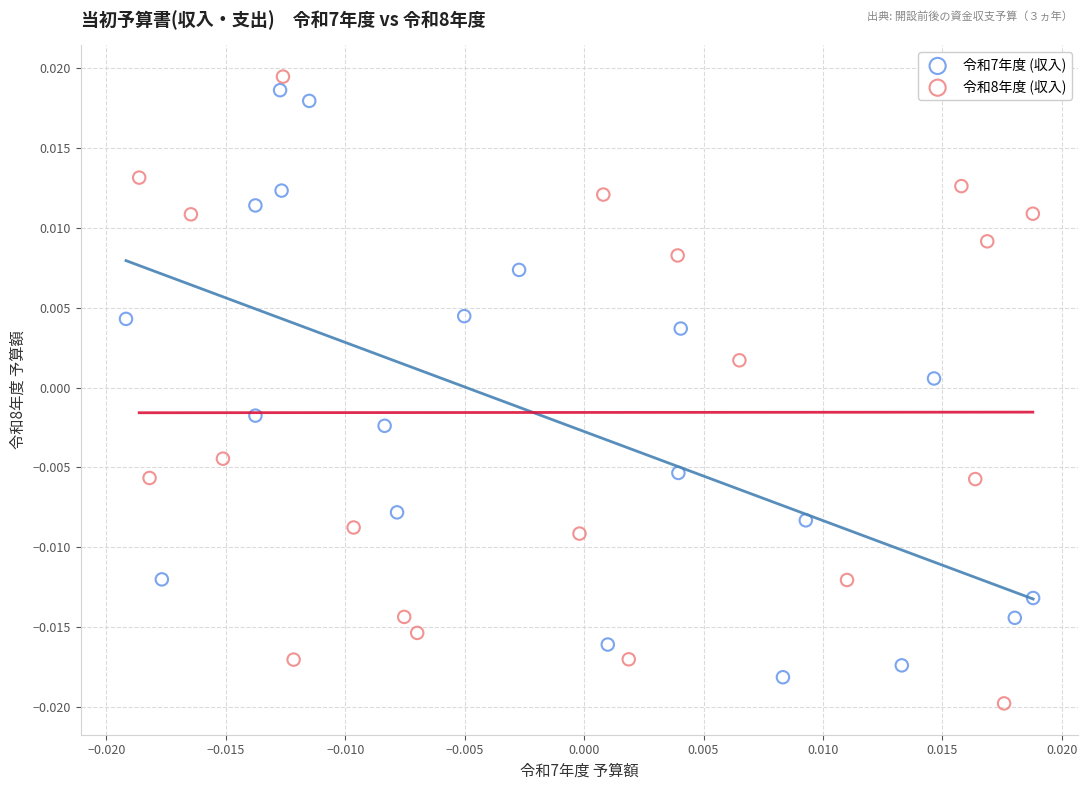

What are all the series names shown in the legend?

令和7年度 (収入), 令和8年度 (収入)